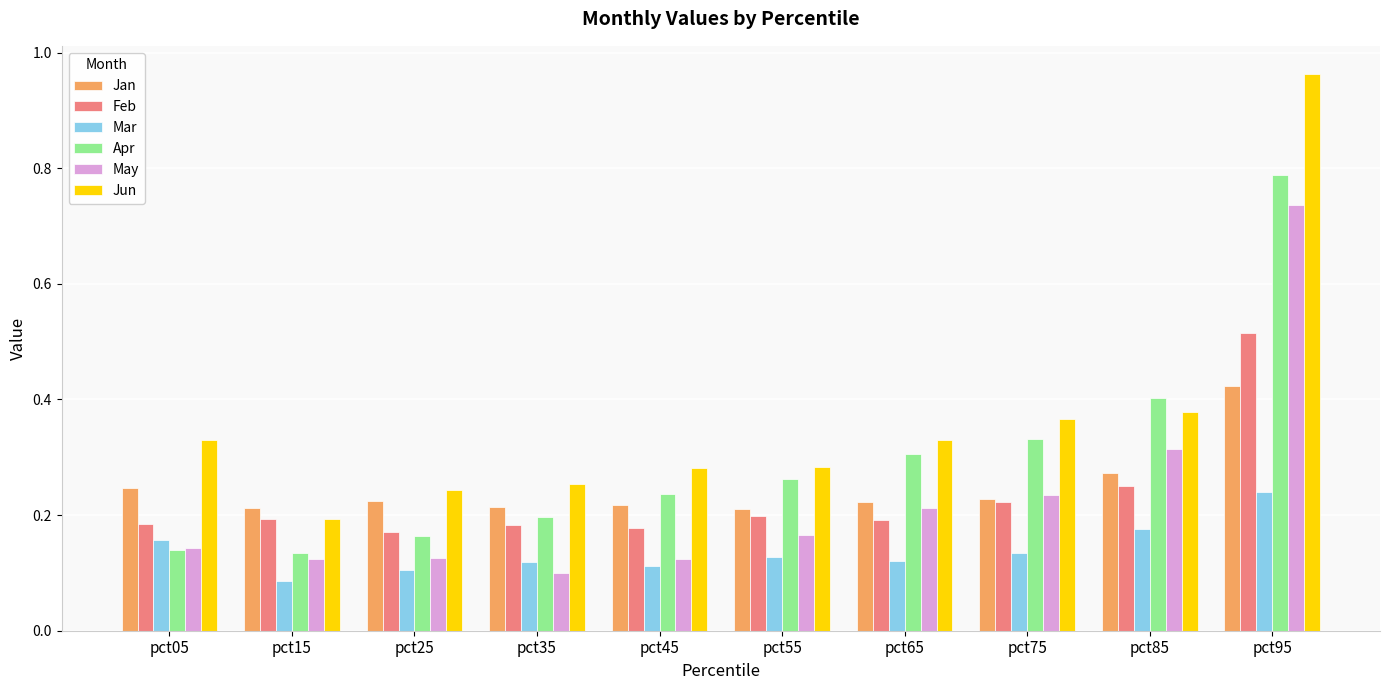

The value of Jan at pct45 is 0.2. True or false?

True